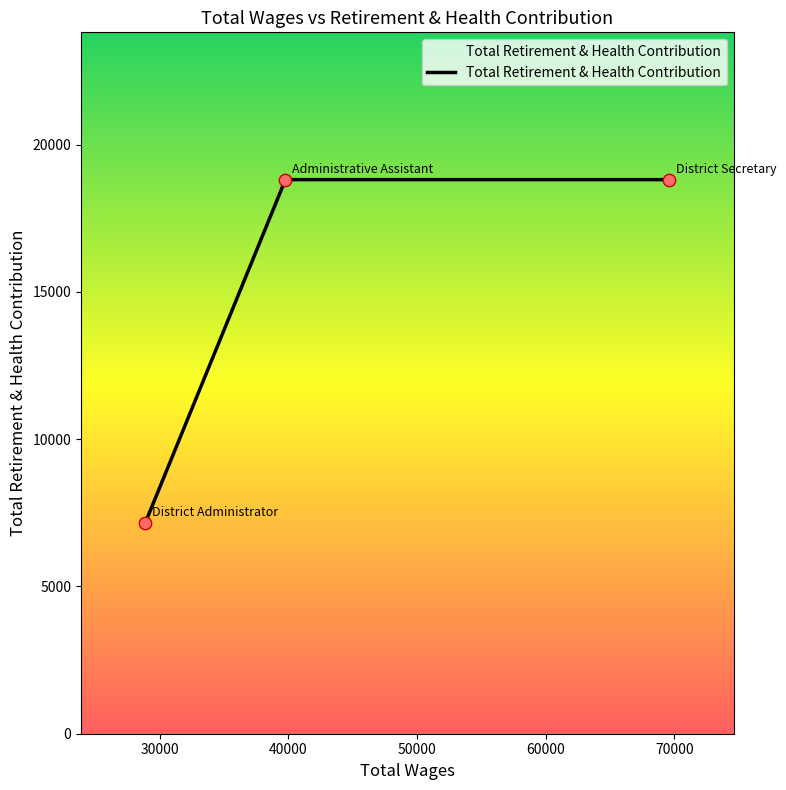

What is the smallest value displayed?

7164